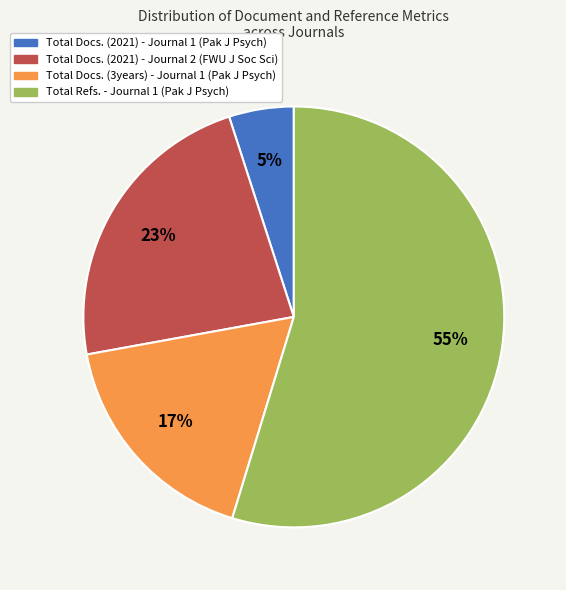

What is the smallest slice in the pie chart?

Total Docs. (2021) - Journal 1